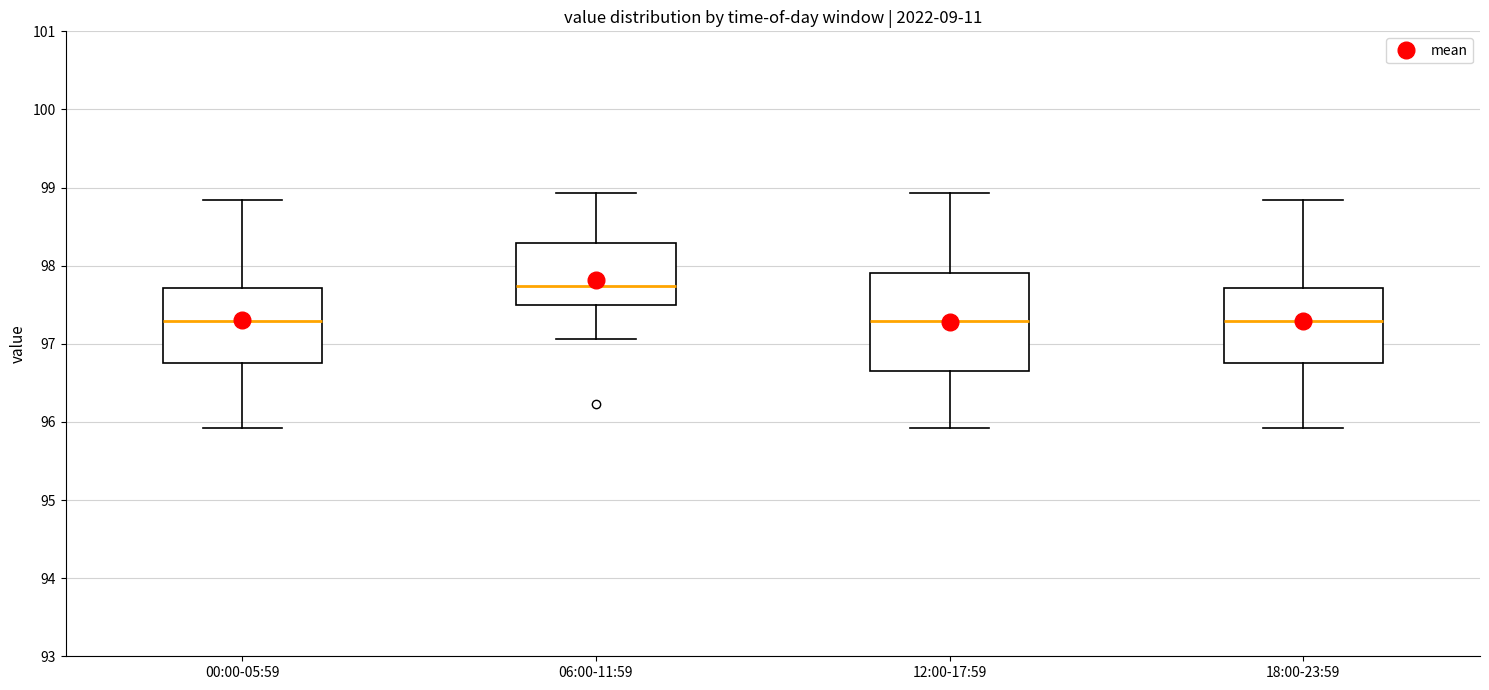

Where does the median line of the box for 18:00-23:59 sit on the y-axis? The values are not printed on the chart, so give them approximately, as read against the axis.

97.3